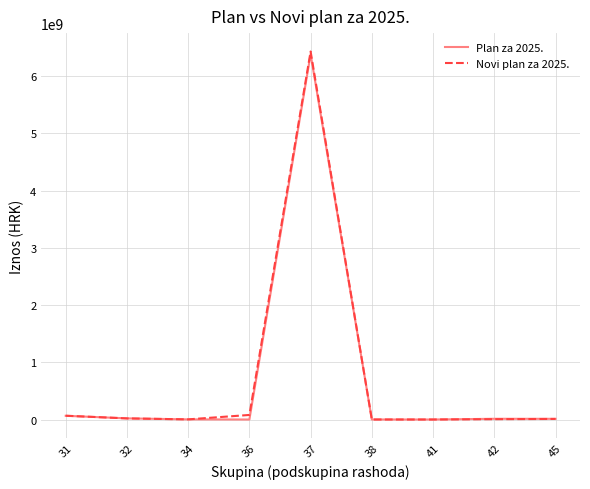

Which series has the widest spread of values?

Novi plan za 2025.